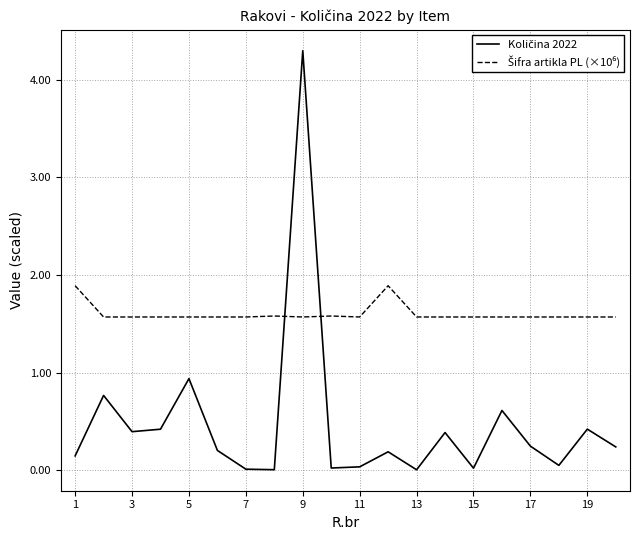

What is the greatest value displayed?

4.3